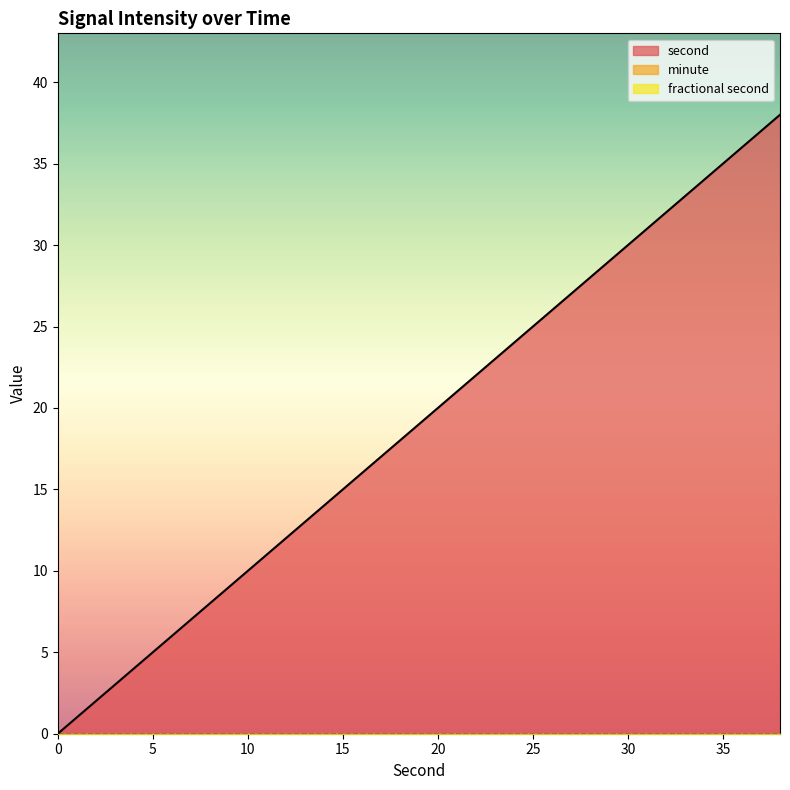

What is the difference between the second values at 16 and 10?

6